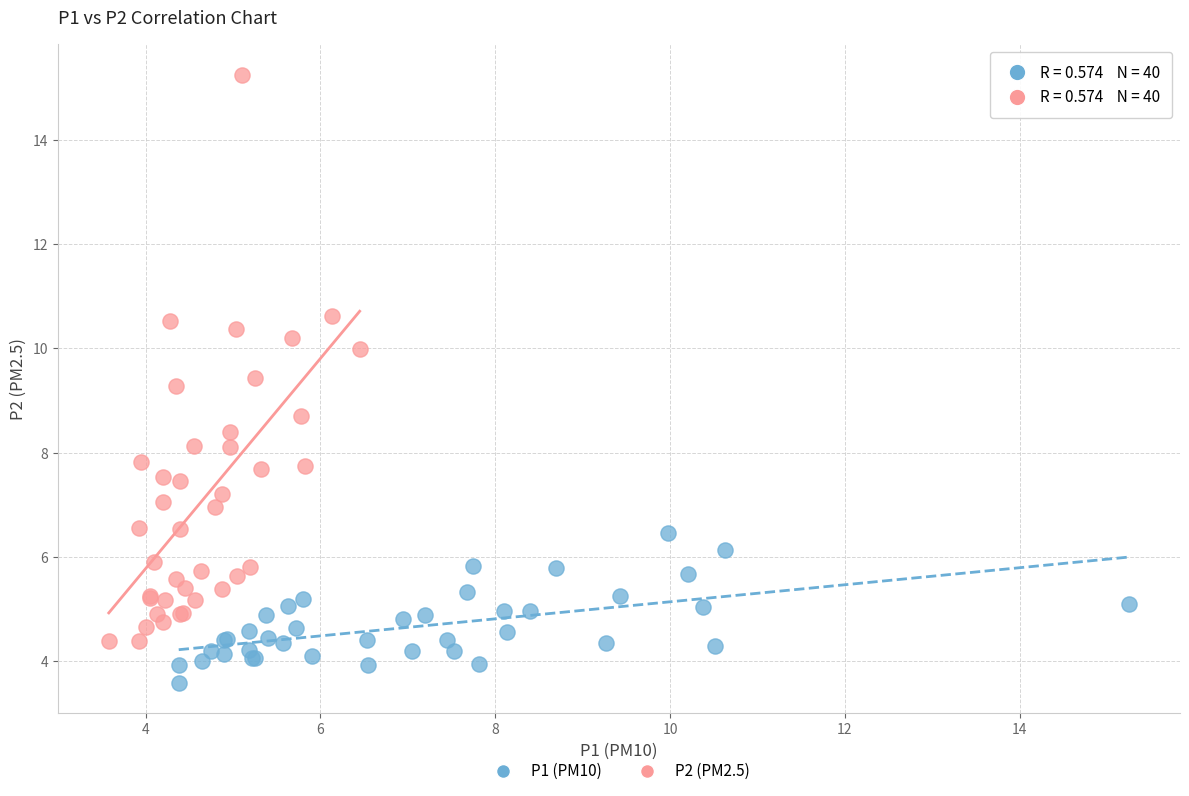

Which series reaches the minimum Y coordinate?

P1 (PM10)